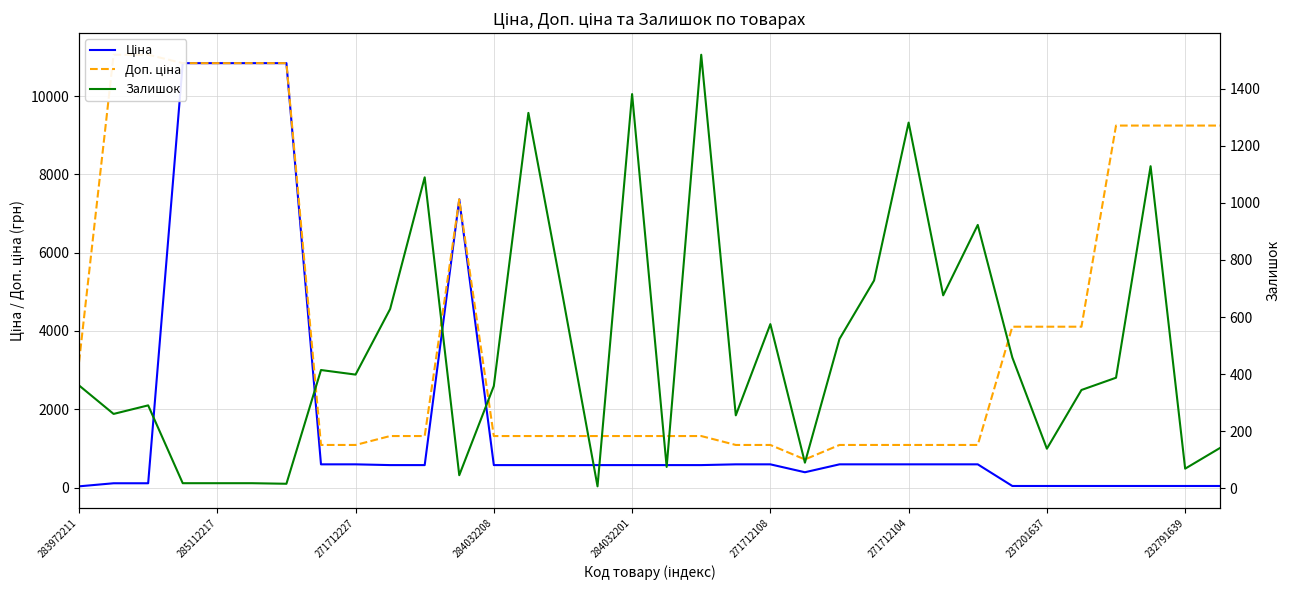

The value of Залишок at 21 is 38.4. True or false?

False